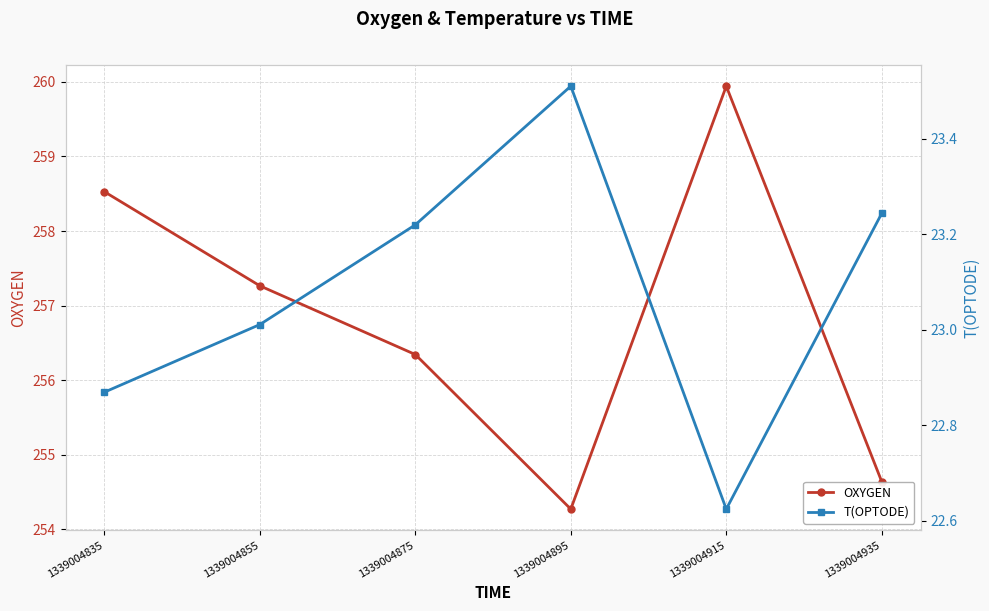

Where is the first local minimum for T(OPTODE)?

1339004915